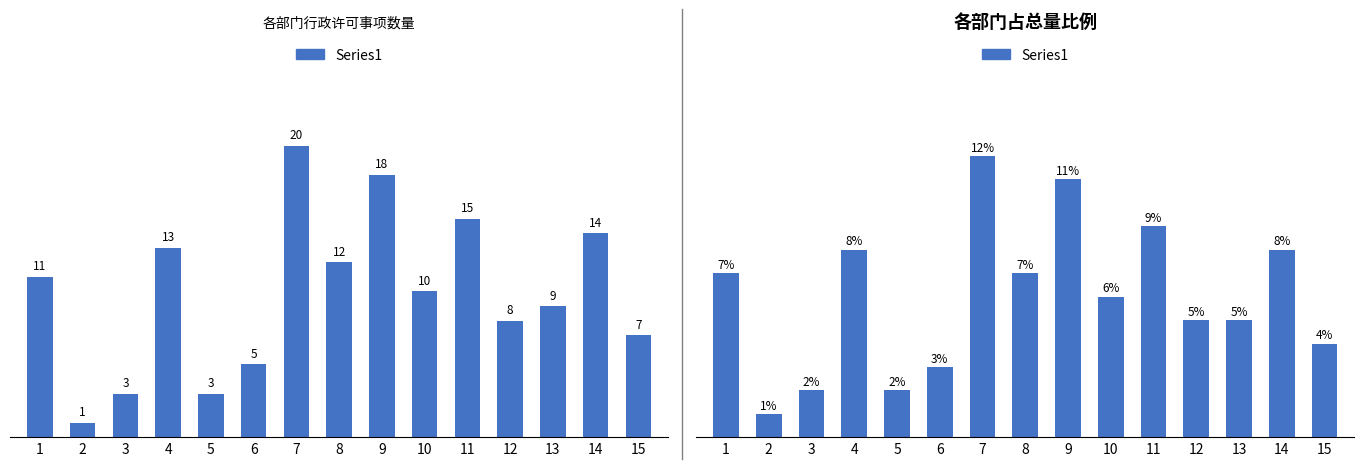

At which category does the chart reach its peak across all series?

7